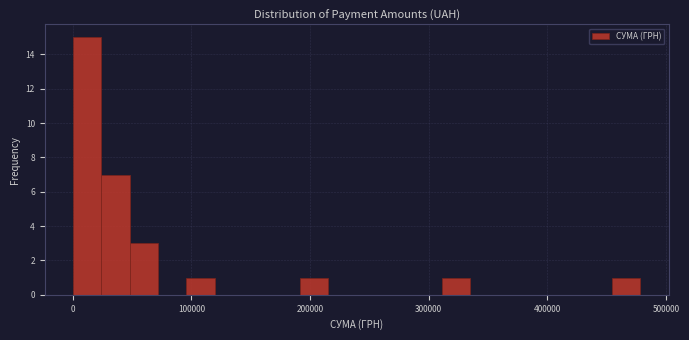

Around what value on the x-axis is the tallest bar? Give the approximate position of its centre, as read against the axis.

10000